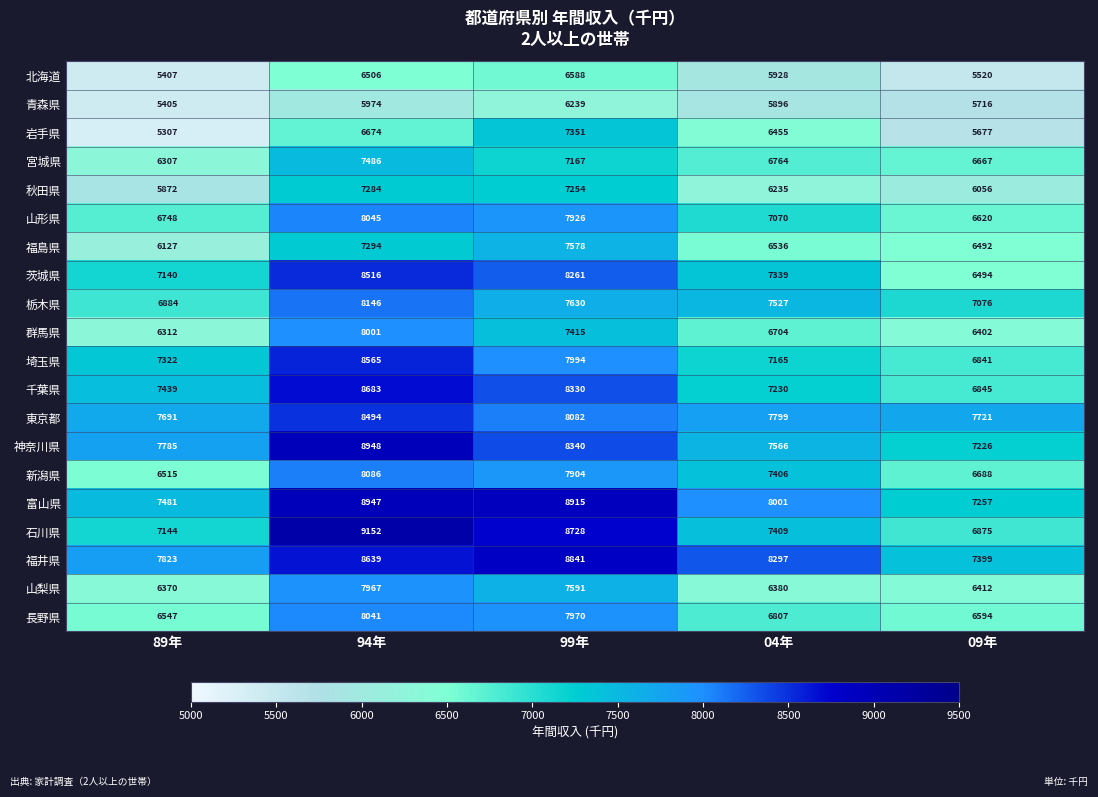

What is the sum of all 東京都 values?

39787